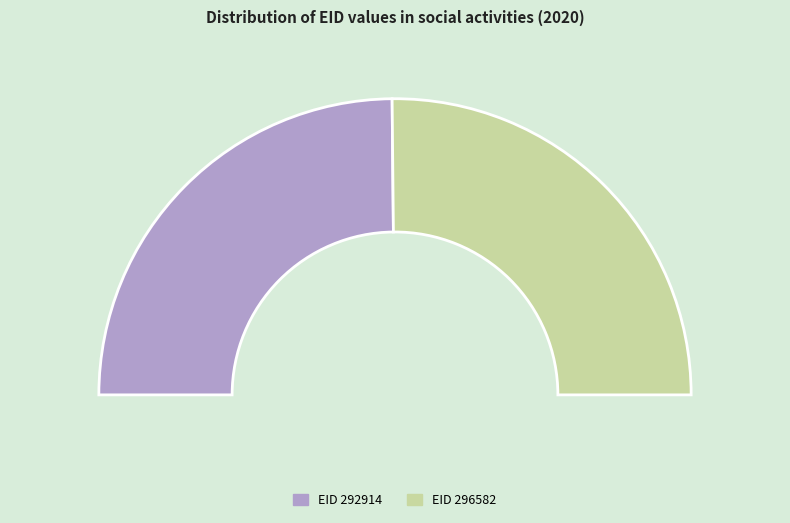

Count the number of slices in the pie.

2